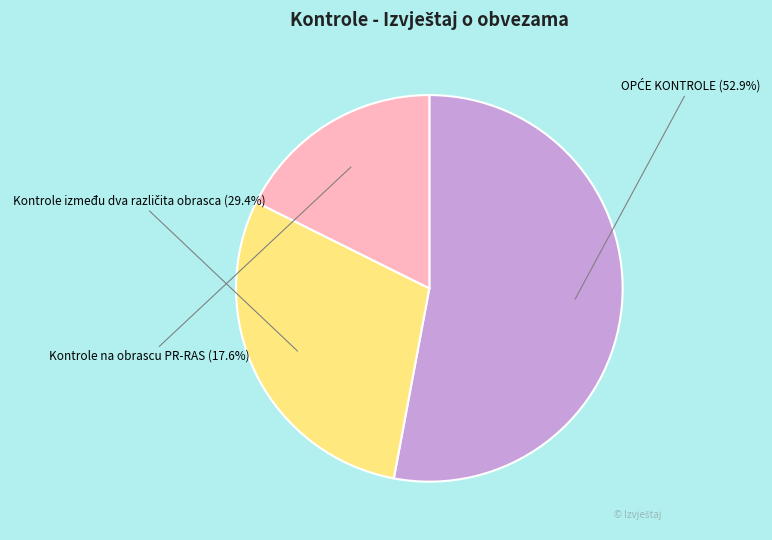

What is the smallest slice in the pie chart?

Kontrole na obrascu PR-RAS